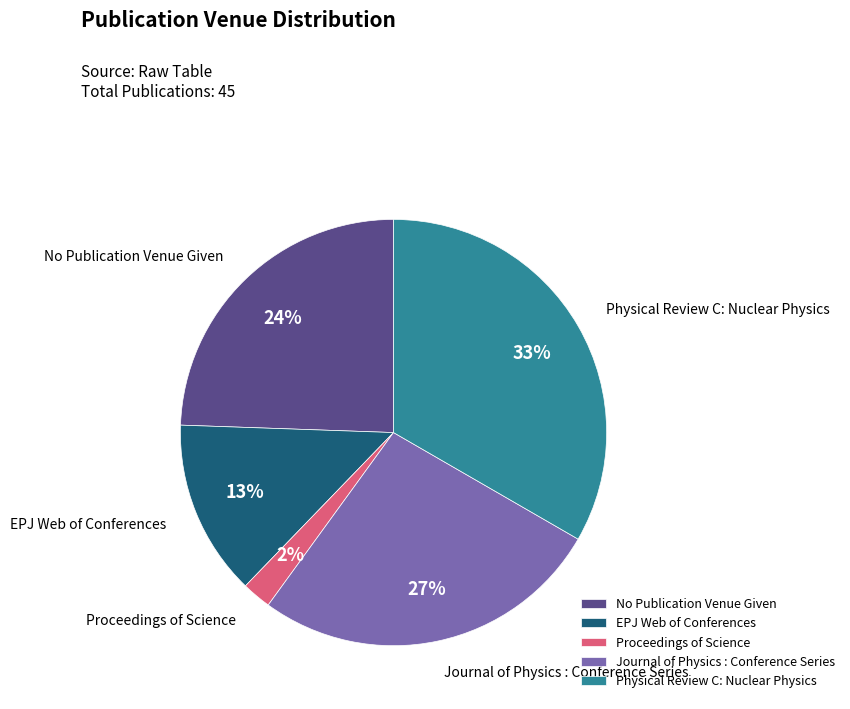

What percentage is the No Publication Venue Given slice, to the nearest percent?

24%